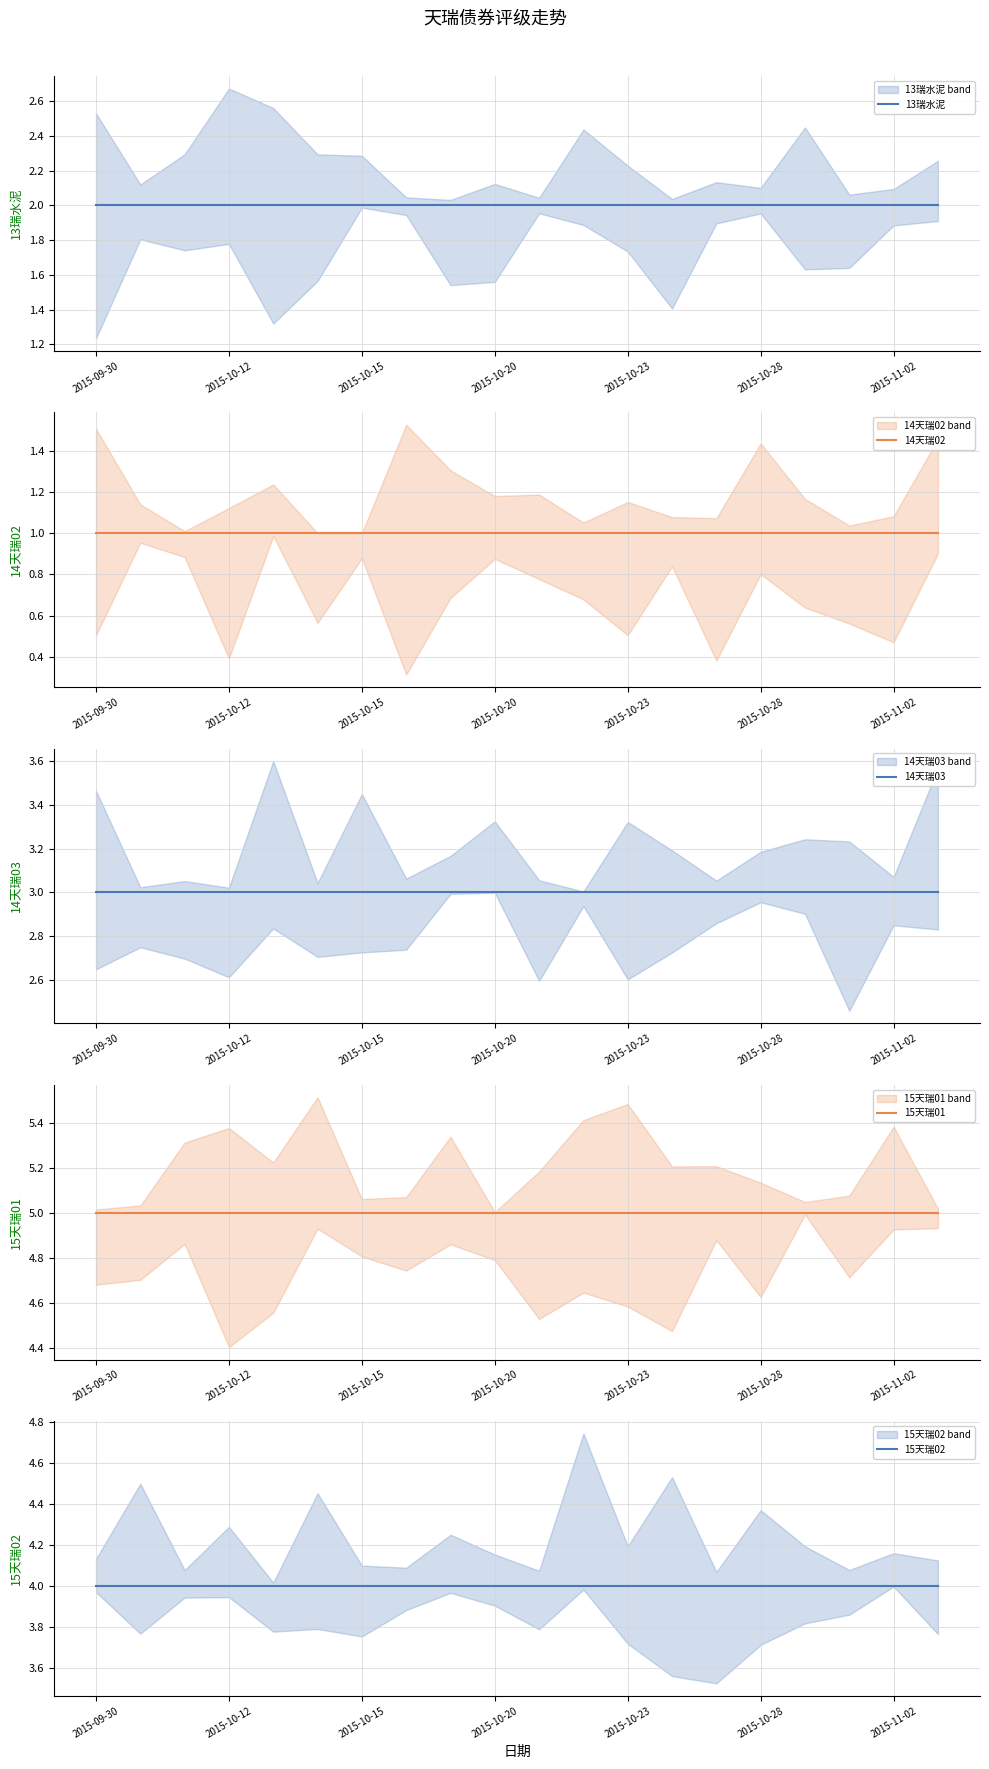

True or false: 15天瑞02 has a value of 4 at 17.

True